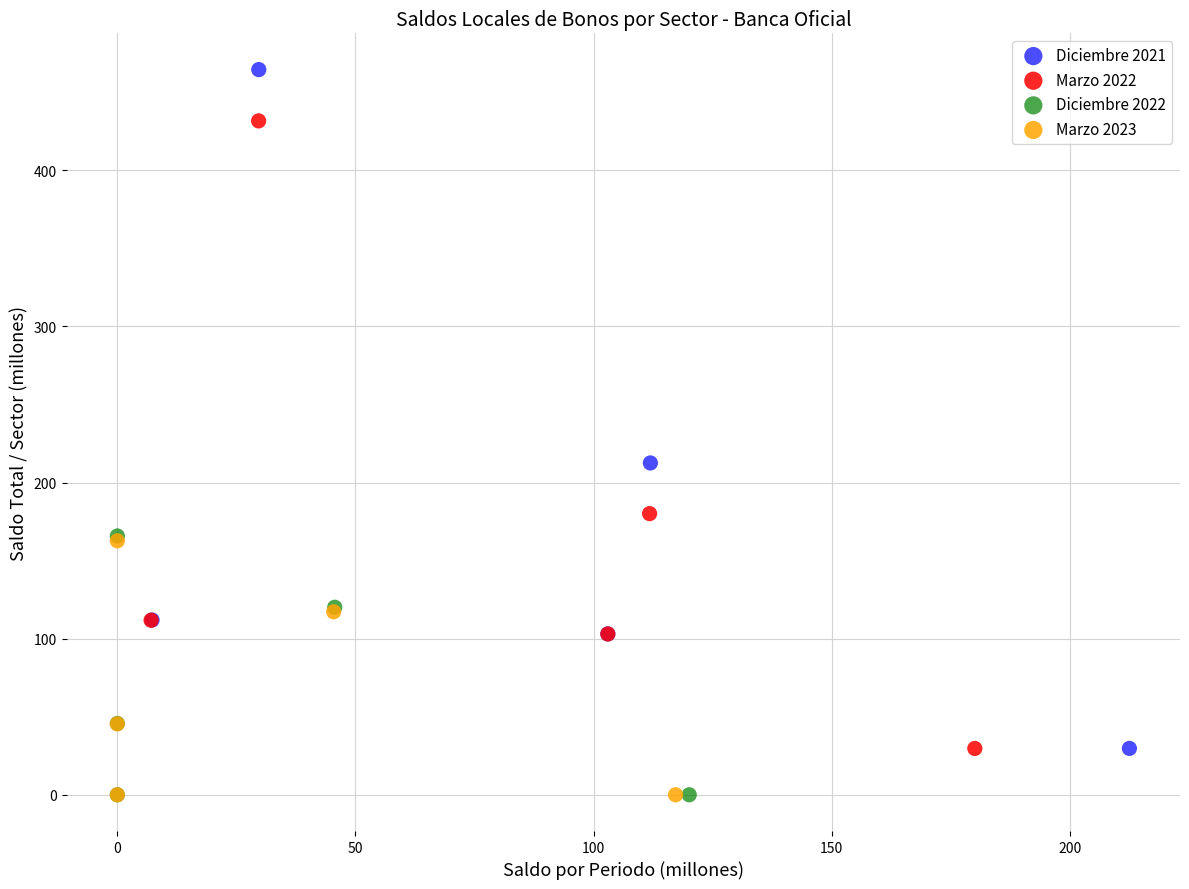

Which series has the largest Y range (max minus min)?

Diciembre 2021